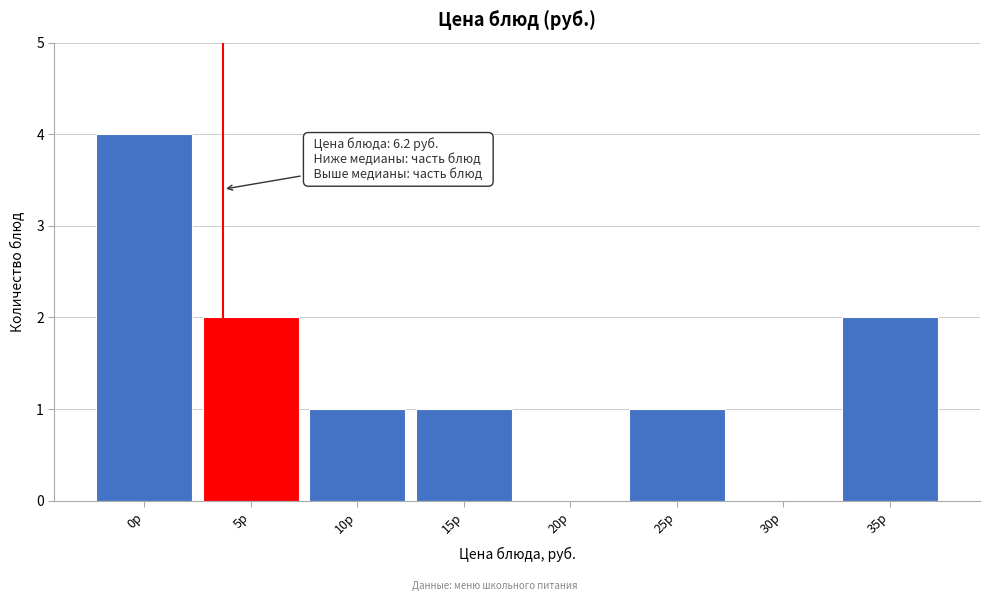

Reading right to left, transcribe all the data shown in this chart.

35р=2	30р=0	25р=1	20р=0	15р=1	10р=1	5р=2	0р=4